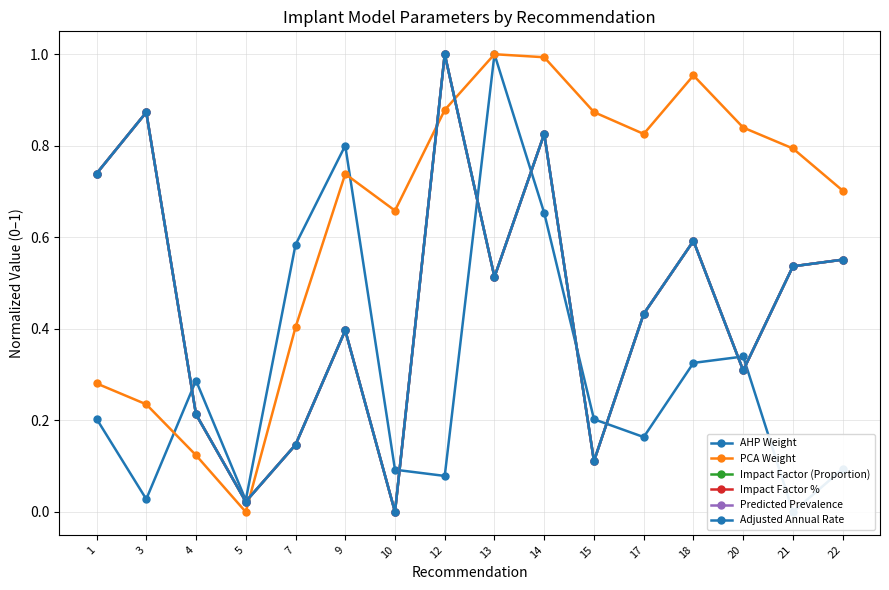

What is the sum of all Predicted Prevalence values?

7.3